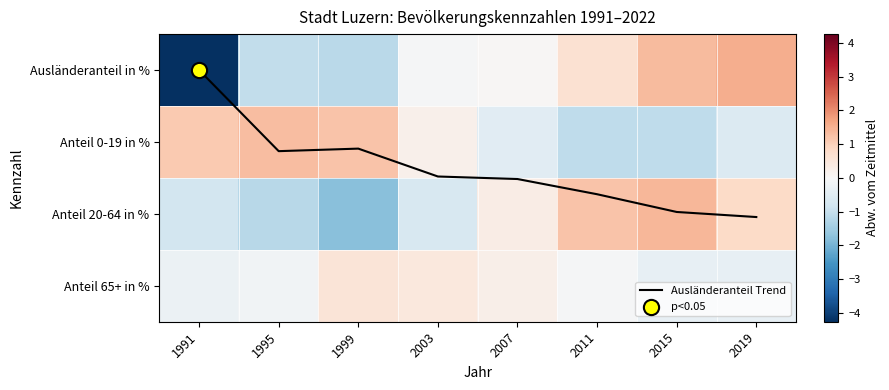

What is the difference between the Anteil 20-64 in % values at 2007 and 2015?

1.1